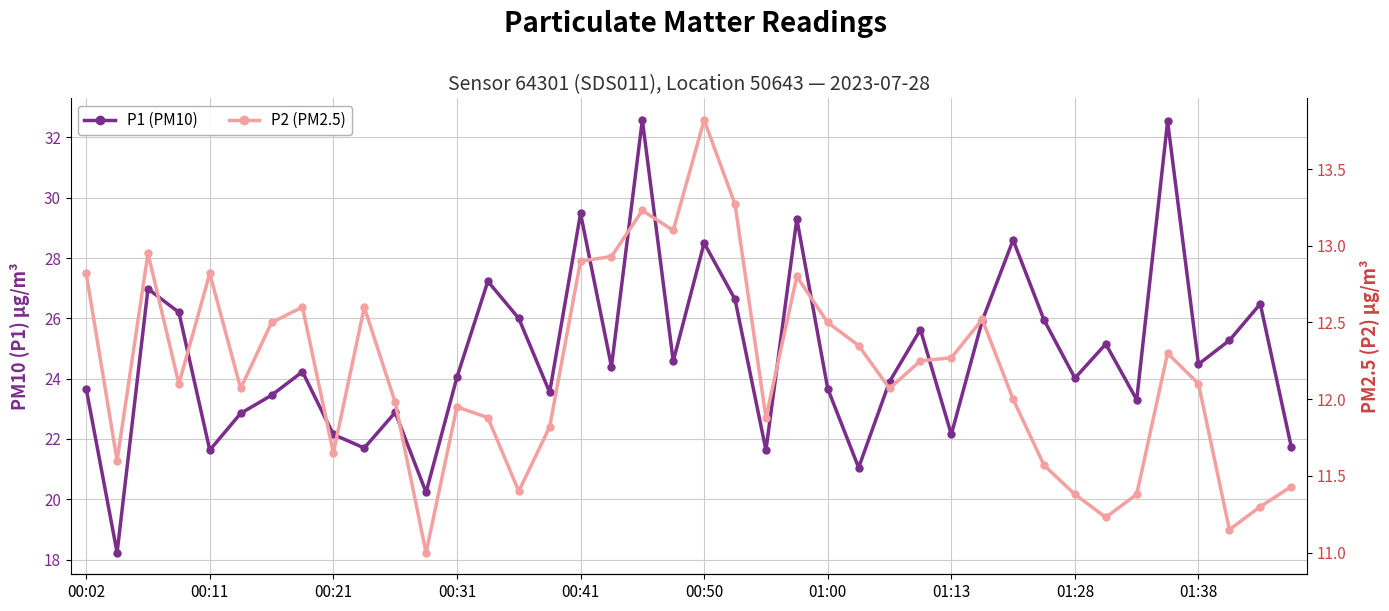

At how many categories does at least one series exceed 17?

40